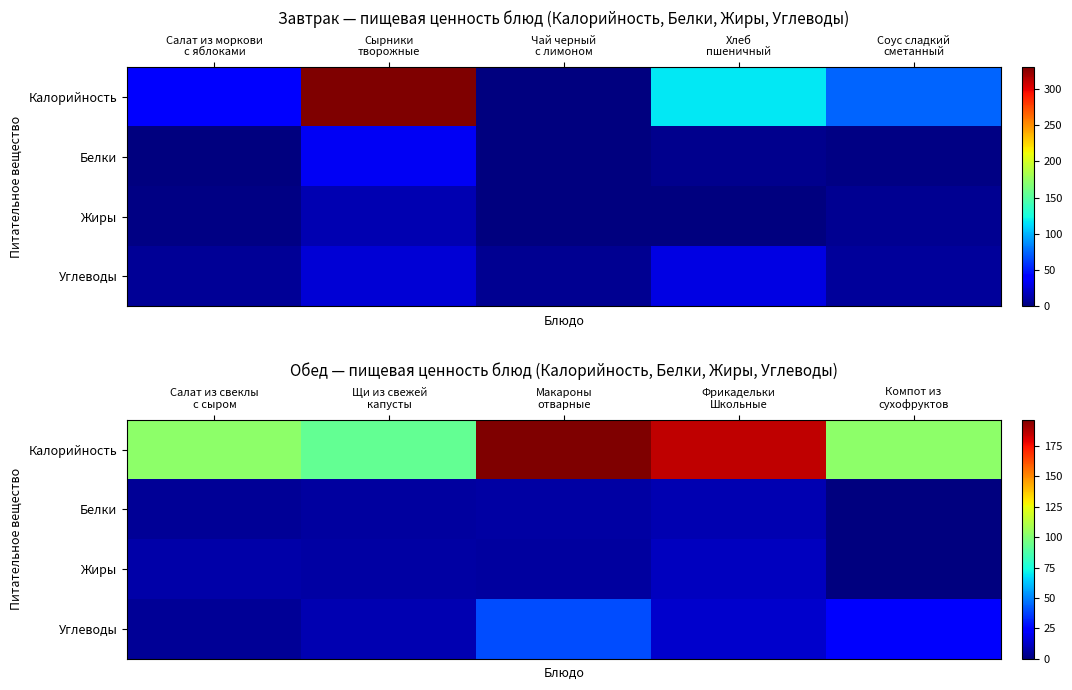

The Углеводы series shows 19.8 at Фрикадельки Школьные. True or false?

False